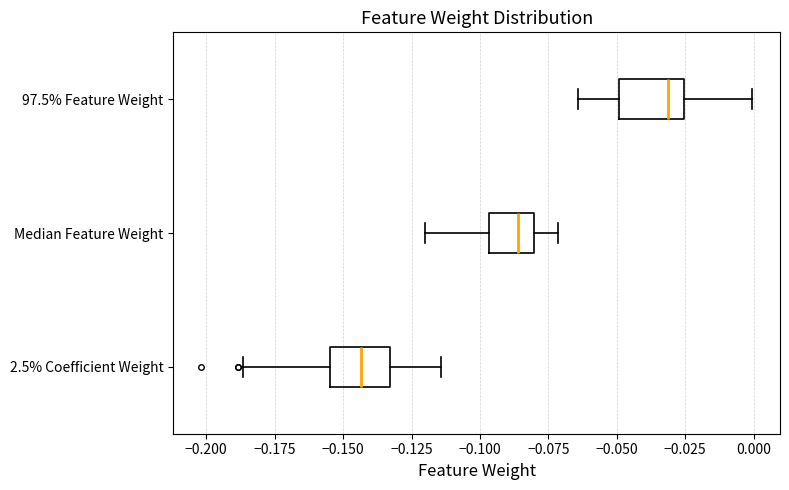

Reading bottom to top, read every box against the x-axis: the position of its median line, the range the box covers, and the ends of its whiskers. The values are not printed on the chart, so give them approximately, as read against the axis.

2.5% Coefficient Weight: median -0.145, box -0.155 to -0.135, whiskers -0.185 to -0.115
Median Feature Weight: median -0.085, box -0.095 to -0.080, whiskers -0.120 to -0.070
97.5% Feature Weight: median -0.030, box -0.050 to -0.025, whiskers -0.065 to 0.000